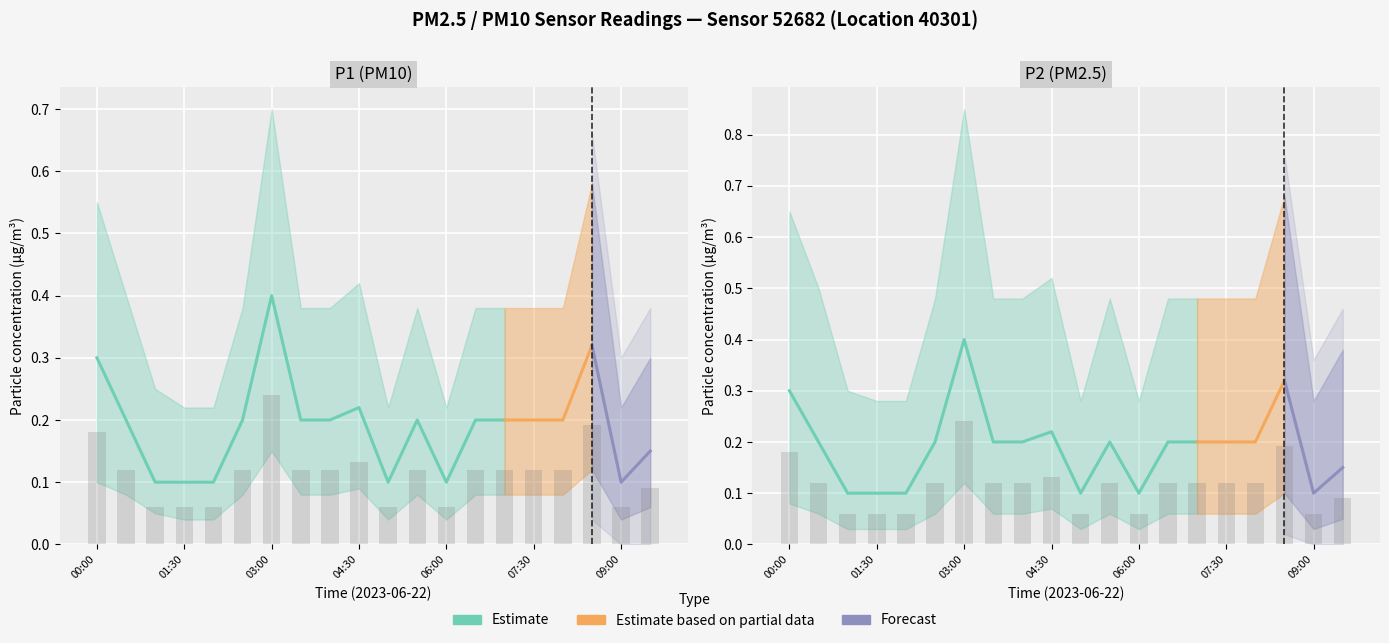

Which category has the lowest value across all series?

01:00